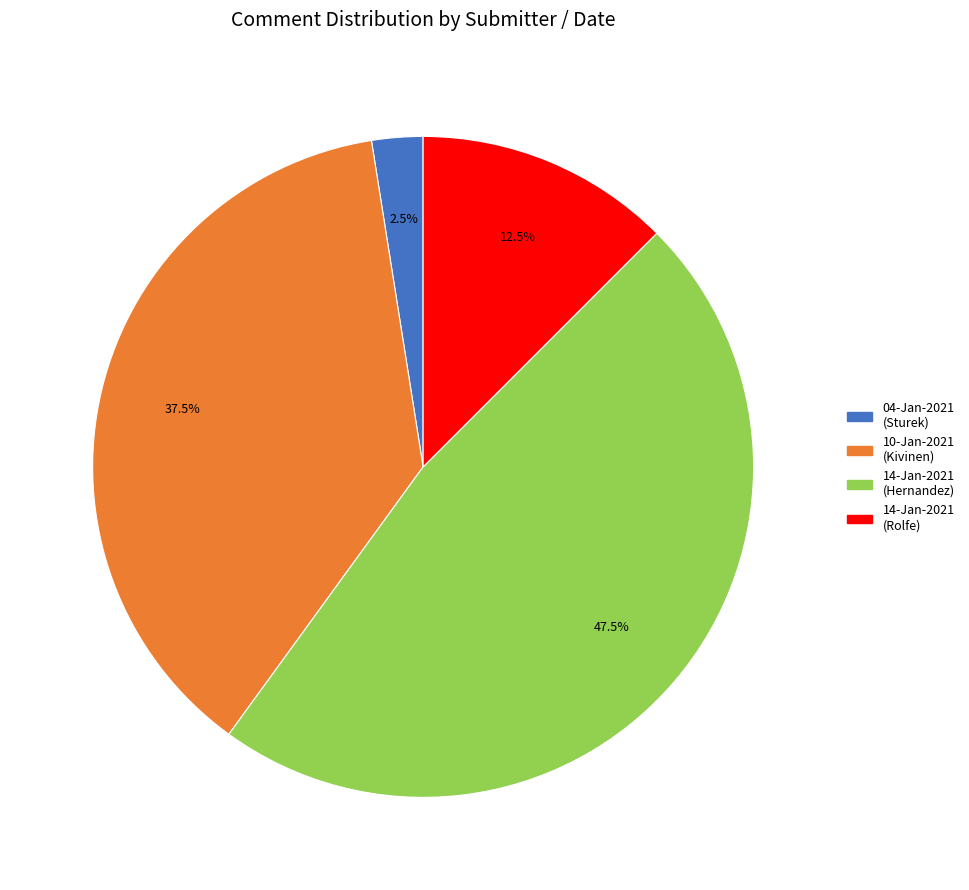

What is the ratio of the value at 14-Jan-2021 (Hernandez) to the value at 14-Jan-2021 (Rolfe)?

3.8